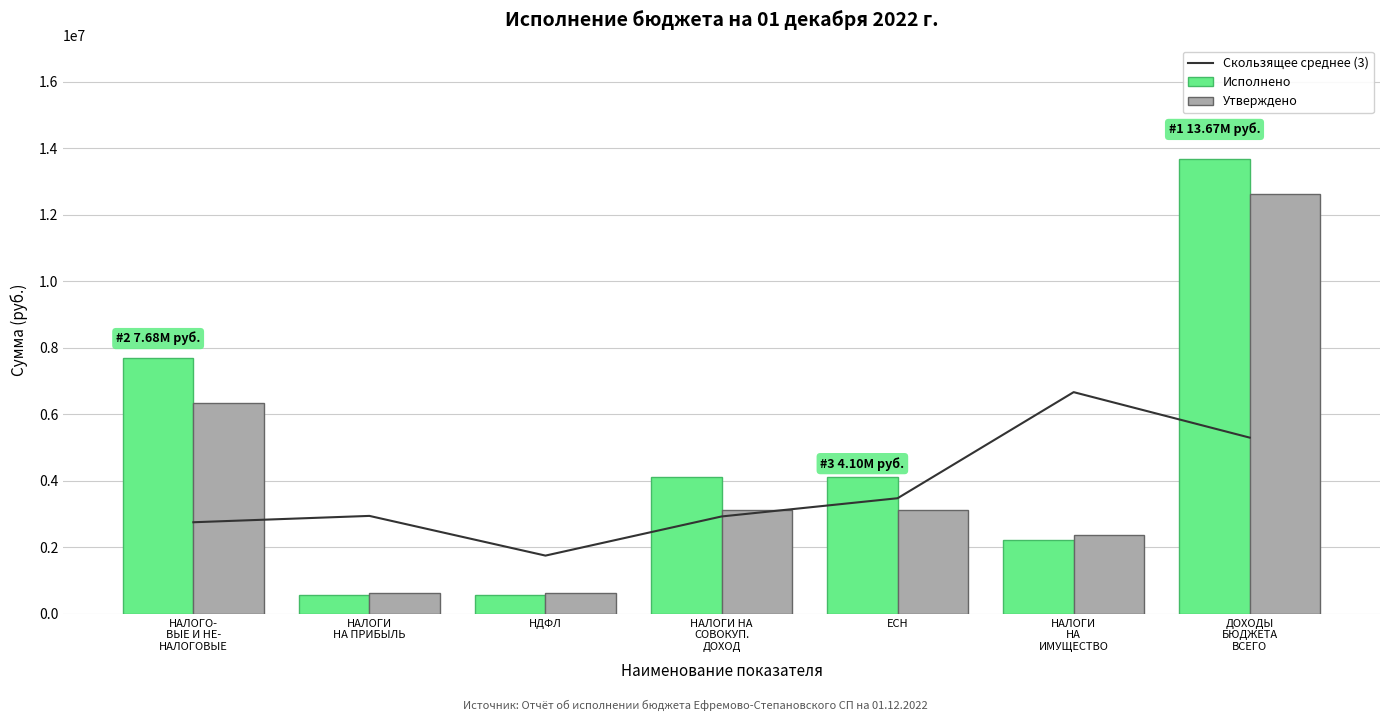

Which category has the highest value across all series?

ДОХОДЫ
БЮДЖЕТА
ВСЕГО